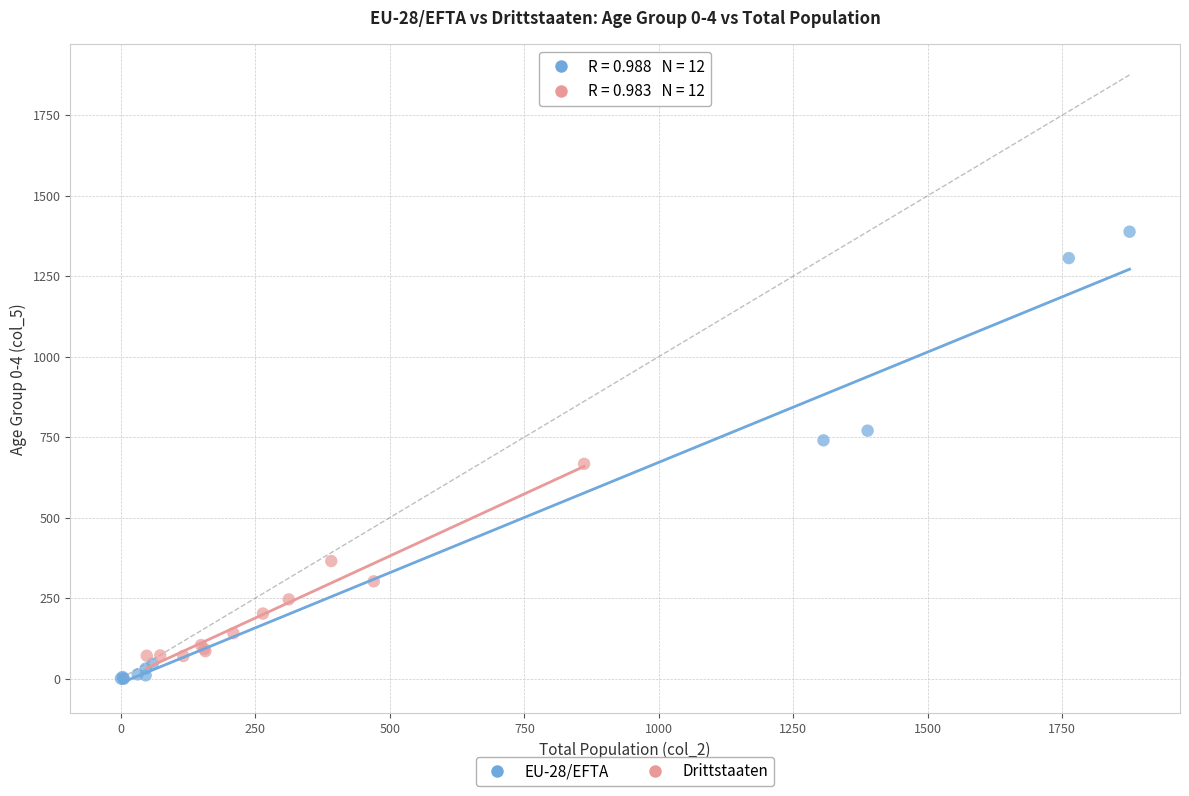

Which series contains the lowest Y value?

EU-28/EFTA